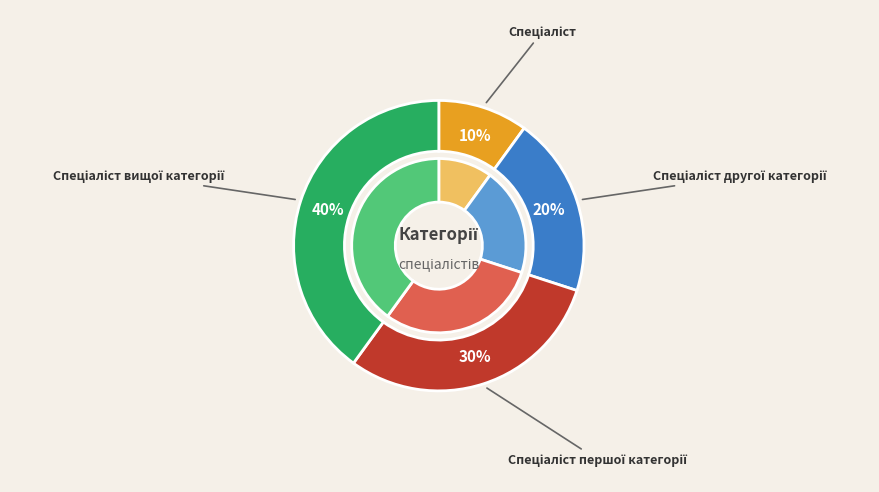

Does Спеціаліст другої категорії represent more than half of the total?

No